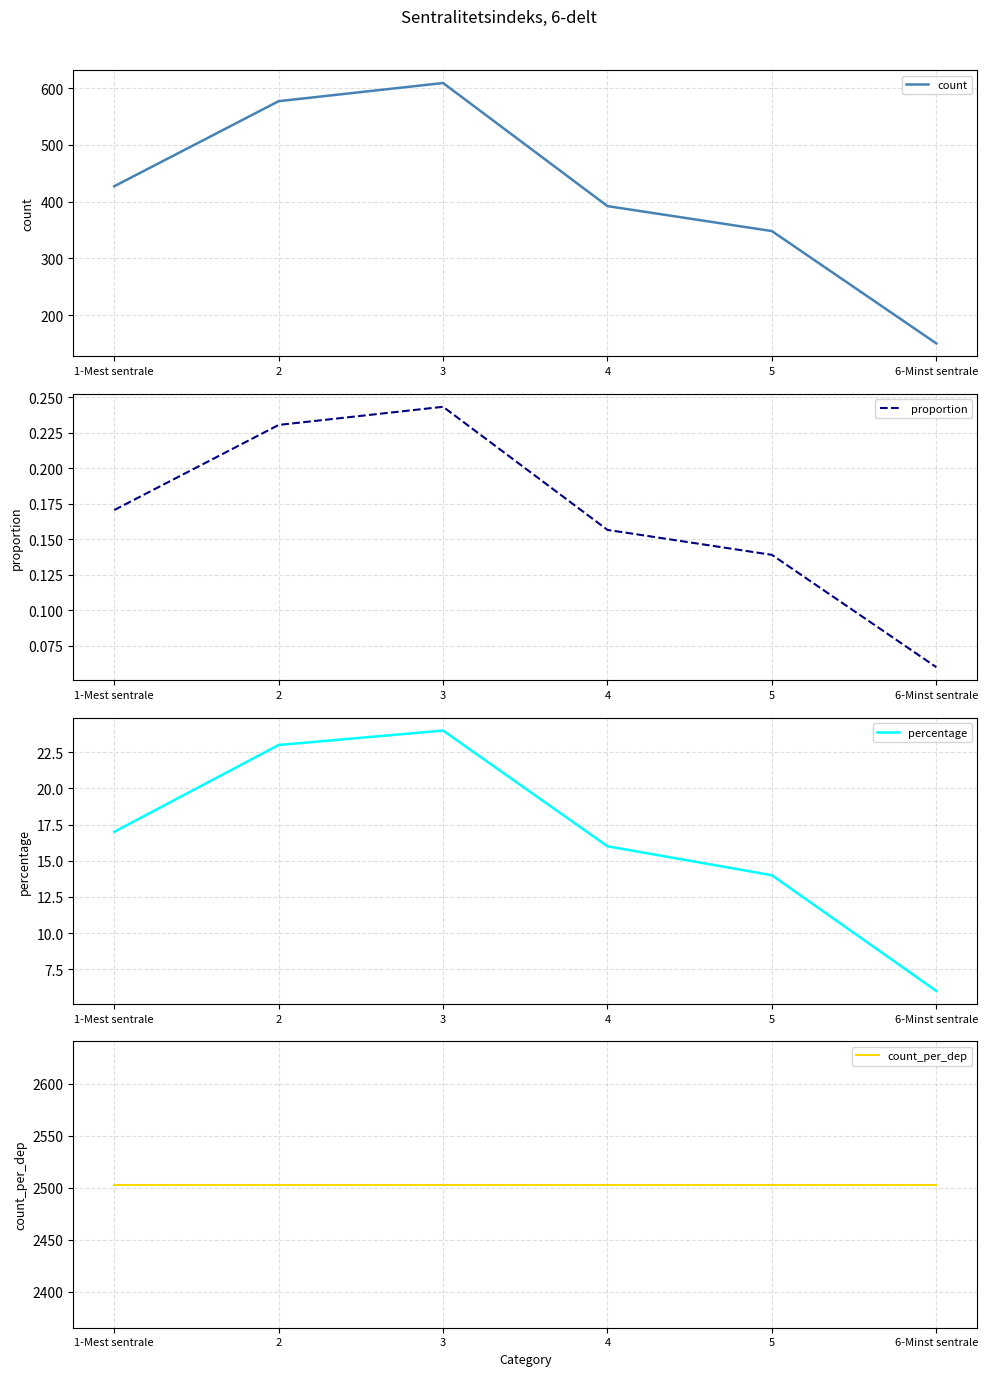

Rank the series at 1-Mest sentrale from lowest to highest value.

proportion, percentage, count, count_per_dep